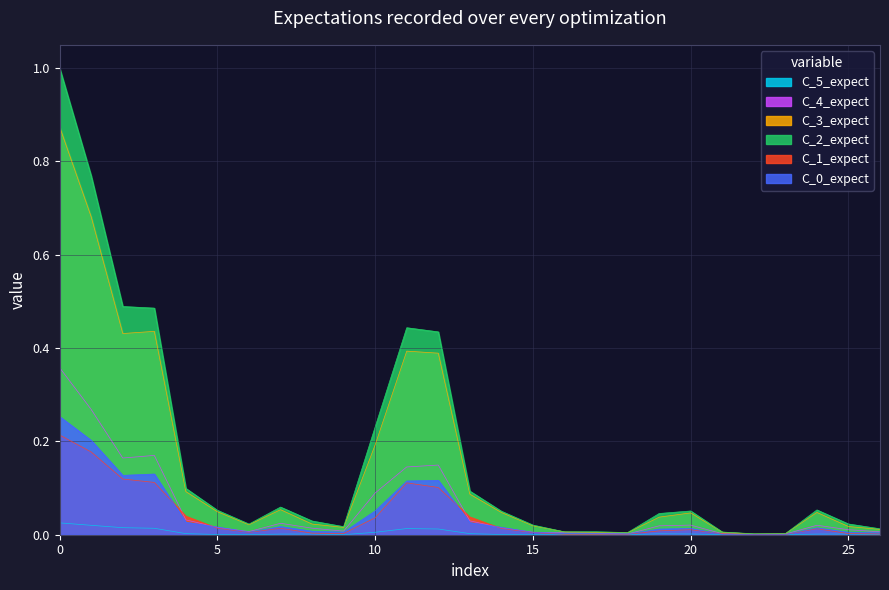

Which series has the largest range (max minus min)?

C_2_expect